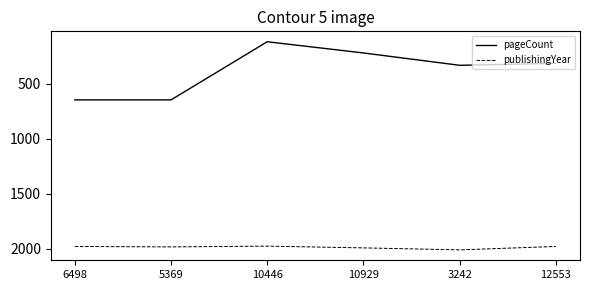

What is the difference between the second highest and minimum values in the pageCount series?

528